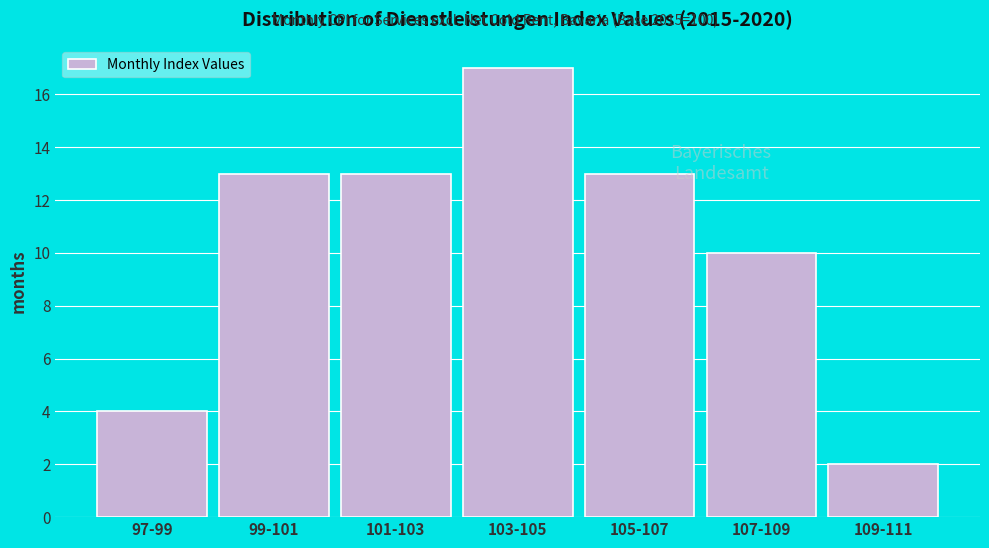

Reading left to right, transcribe all the data shown in this chart.

97-99=4	99-101=13	101-103=13	103-105=17	105-107=13	107-109=10	109-111=2